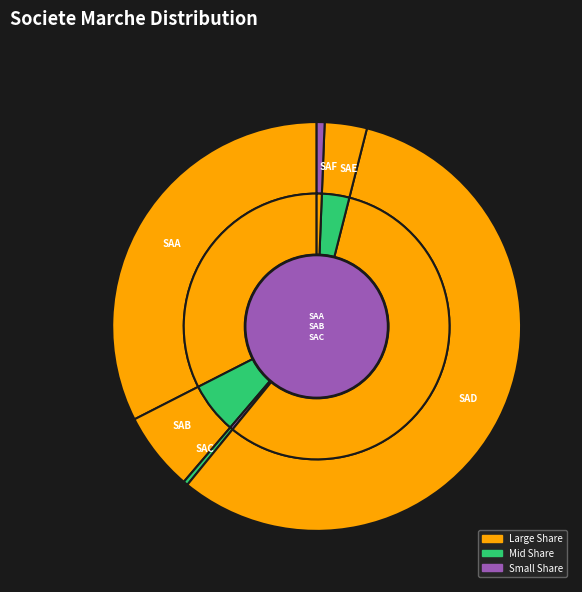

True or false: SAB accounts for 14% of the total.

False